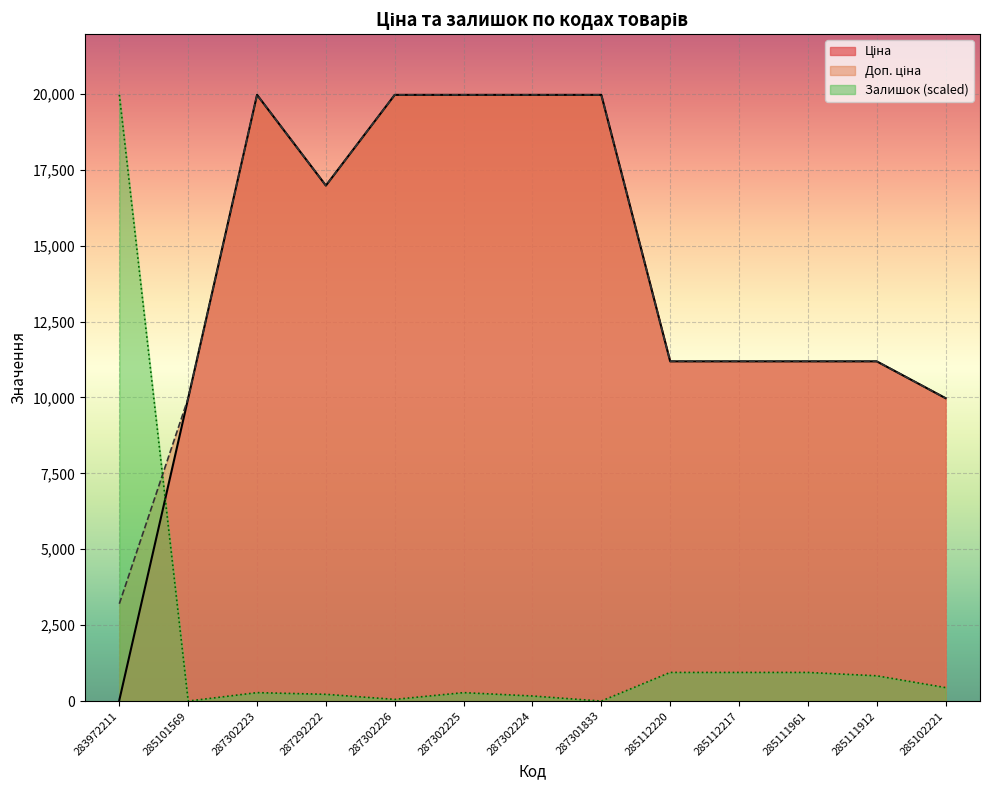

At which label does Ціна first exceed 11188?

287302223